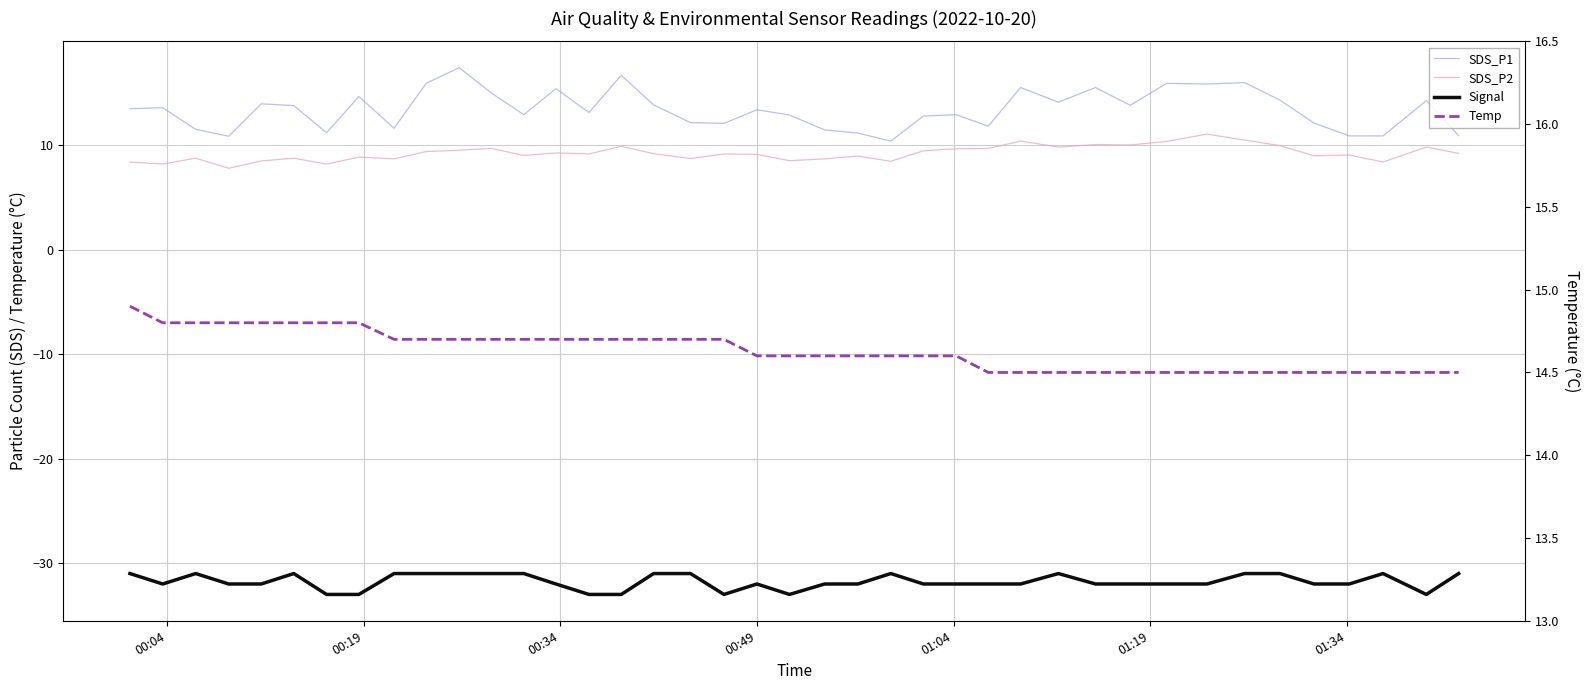

What are all the series names shown in the legend?

SDS_P1, SDS_P2, Signal, Temp